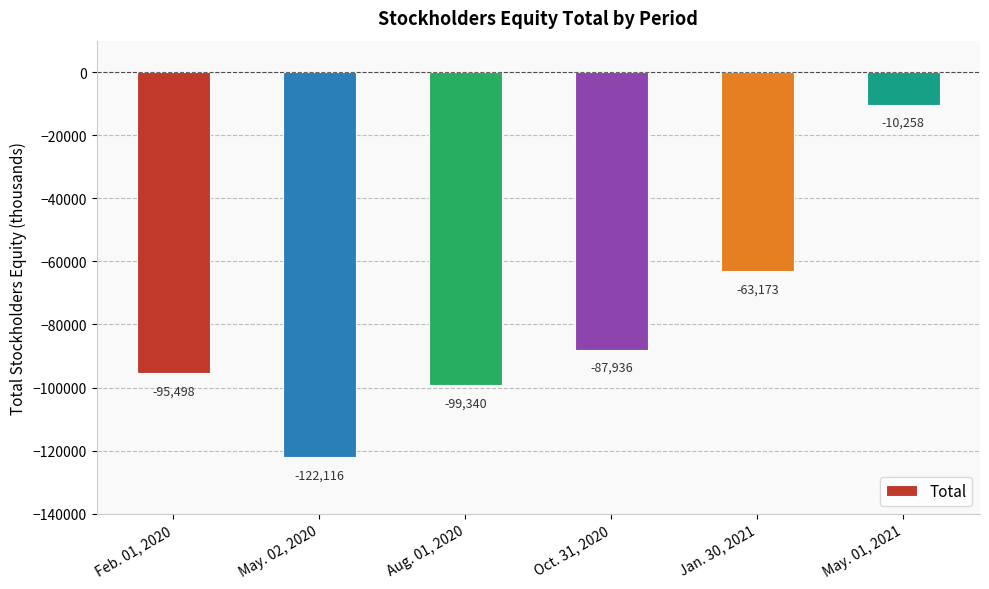

Reading left to right, what are all the values shown in this chart?

Feb. 01, 2020=-95498	May. 02, 2020=-122116	Aug. 01, 2020=-99340	Oct. 31, 2020=-87936	Jan. 30, 2021=-63173	May. 01, 2021=-10258